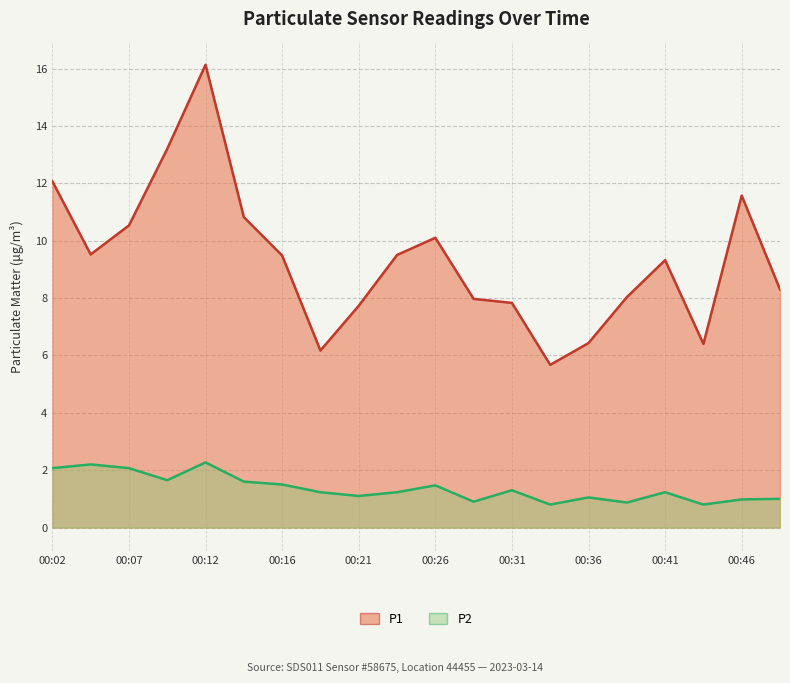

True or false: P1 and P2 intersect in this chart.

False